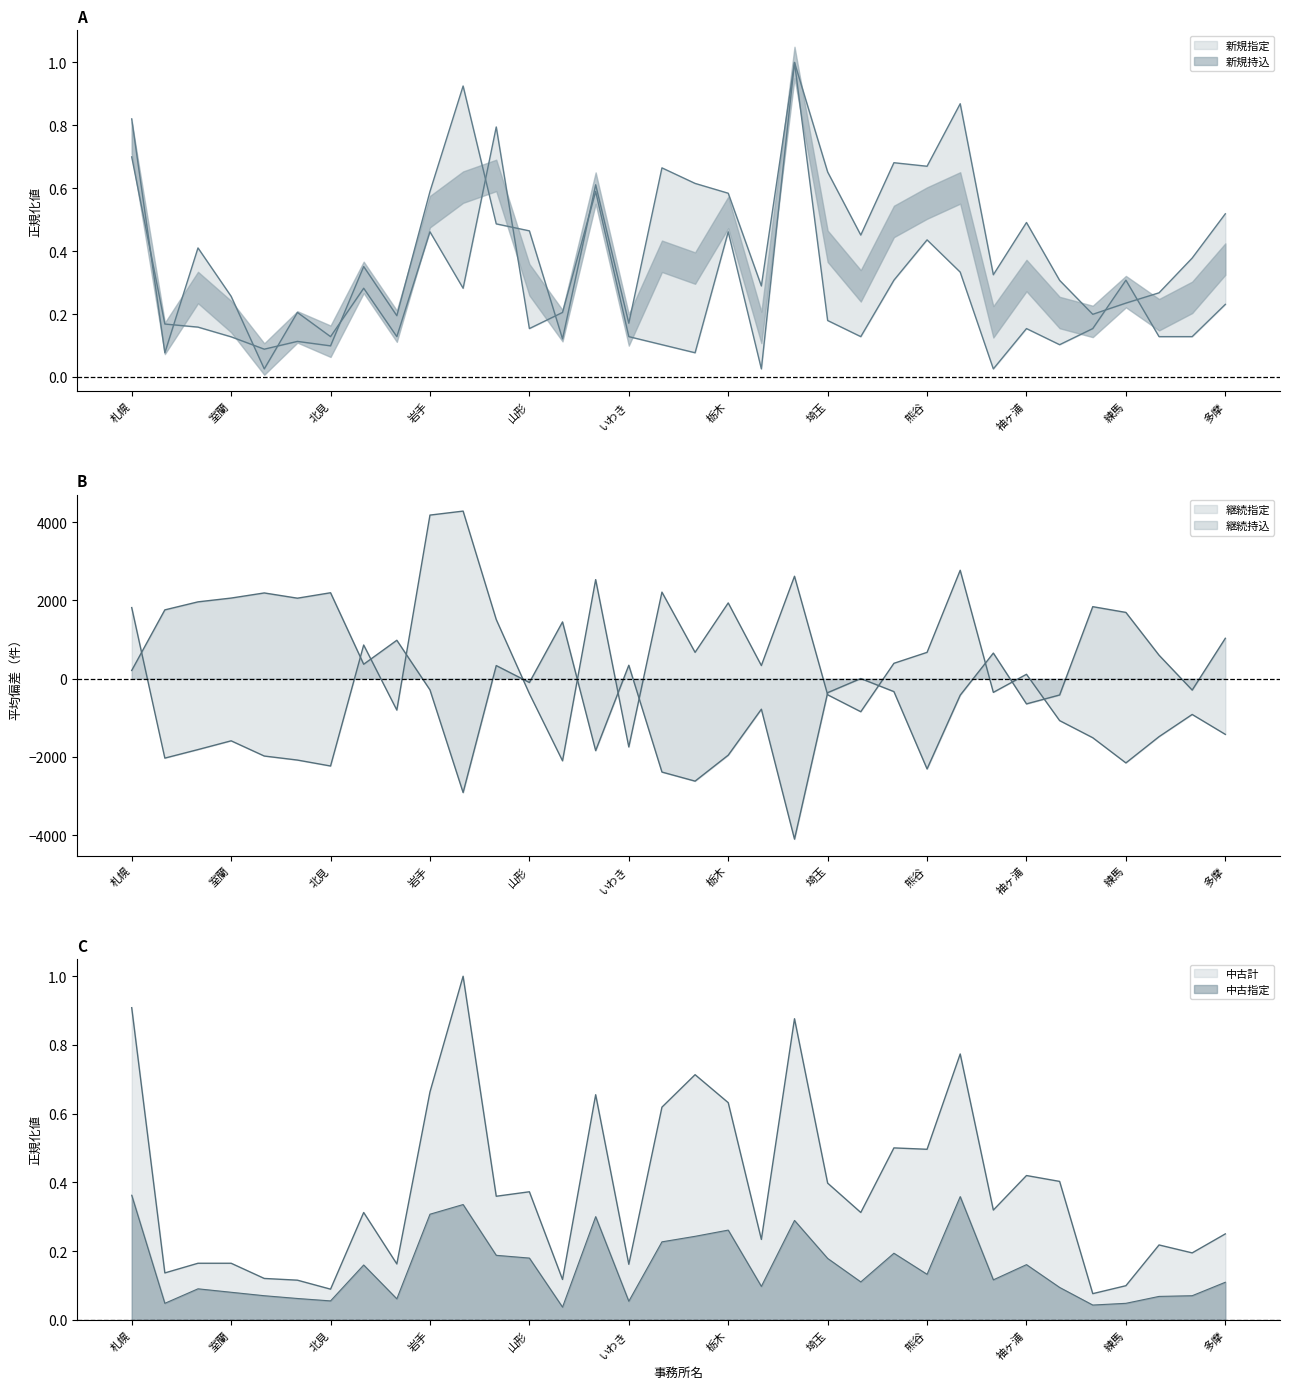

What is the spread (max minus min) of values at 春日部?

848.4